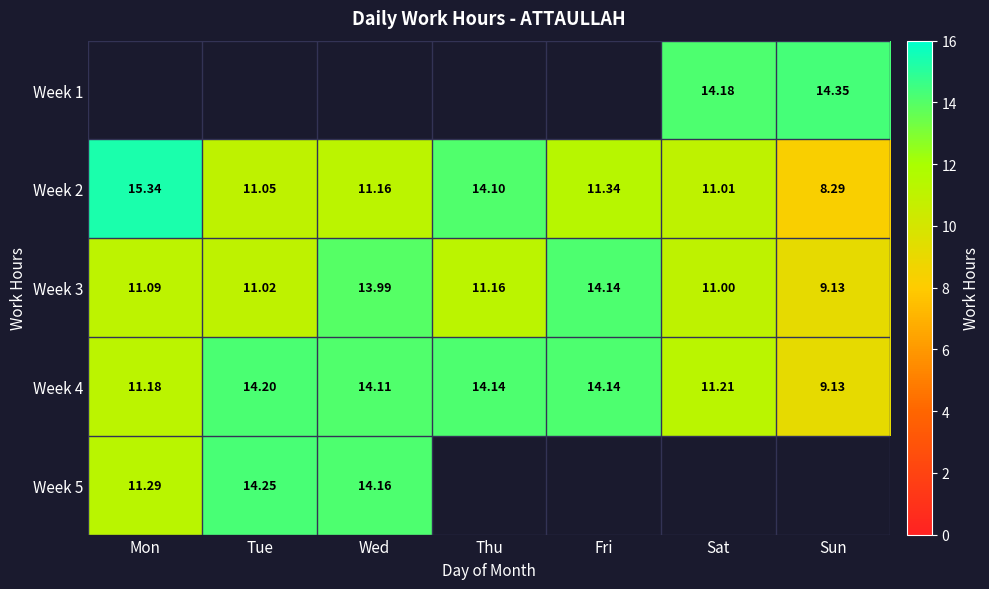

At which label does Week 3 reach its peak?

Fri